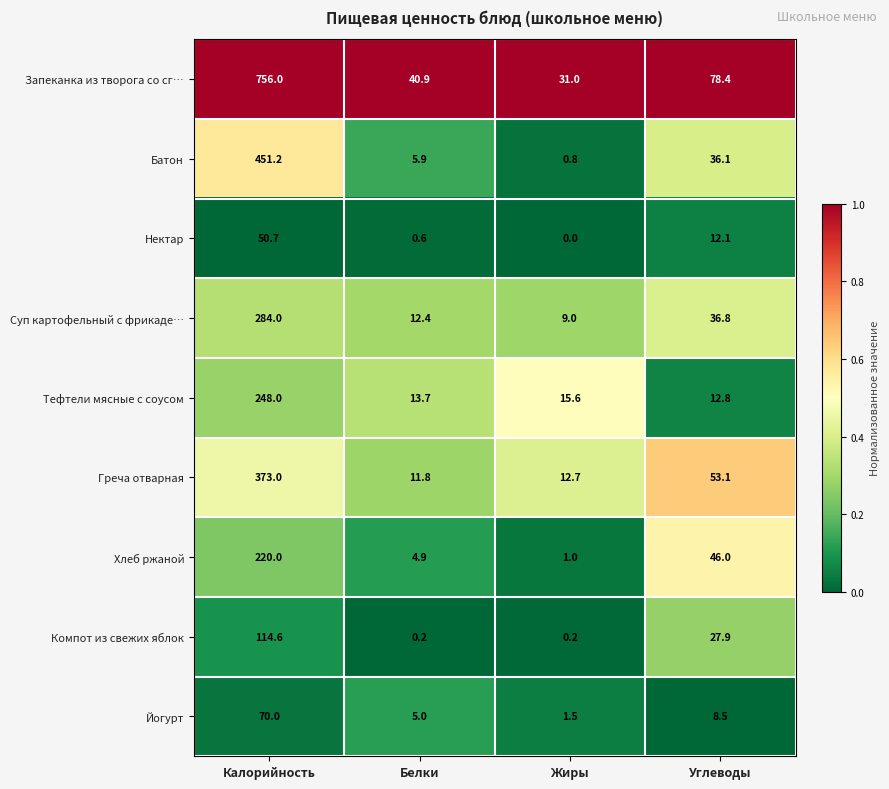

The Нектар series shows 50.7 at Калорийность. True or false?

True